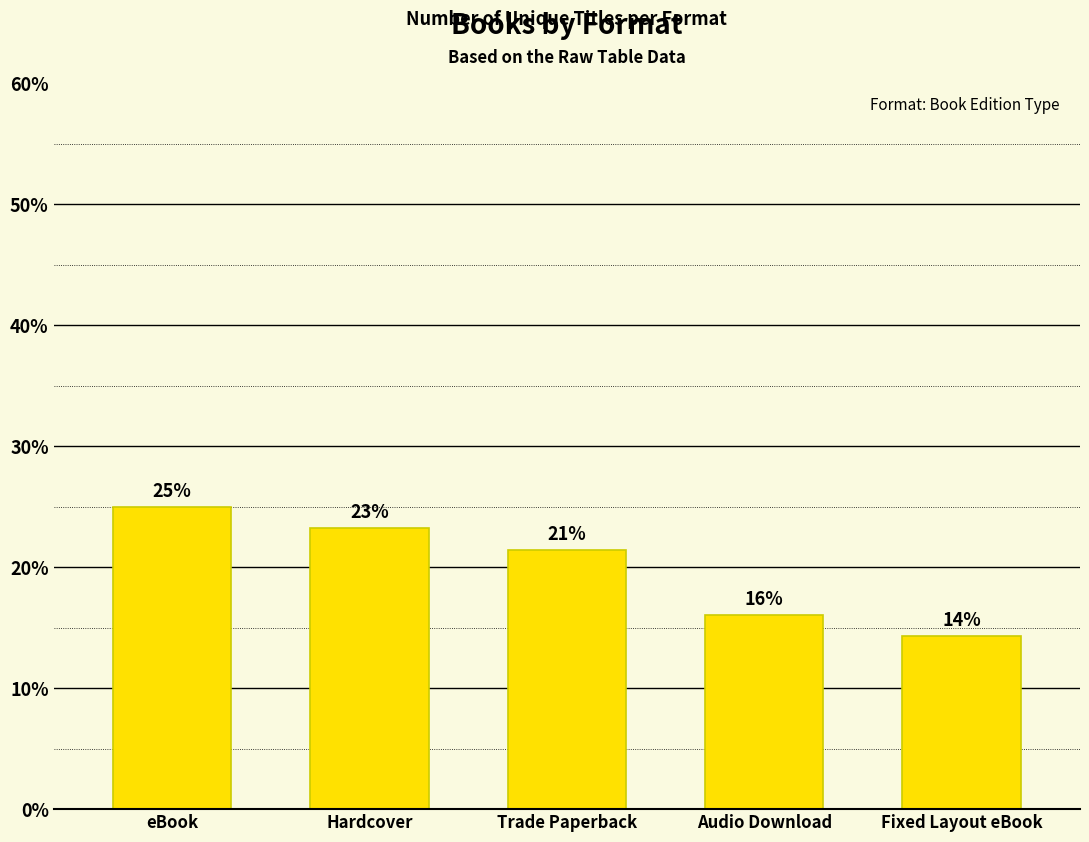

Does the chart contain any negative values?

No